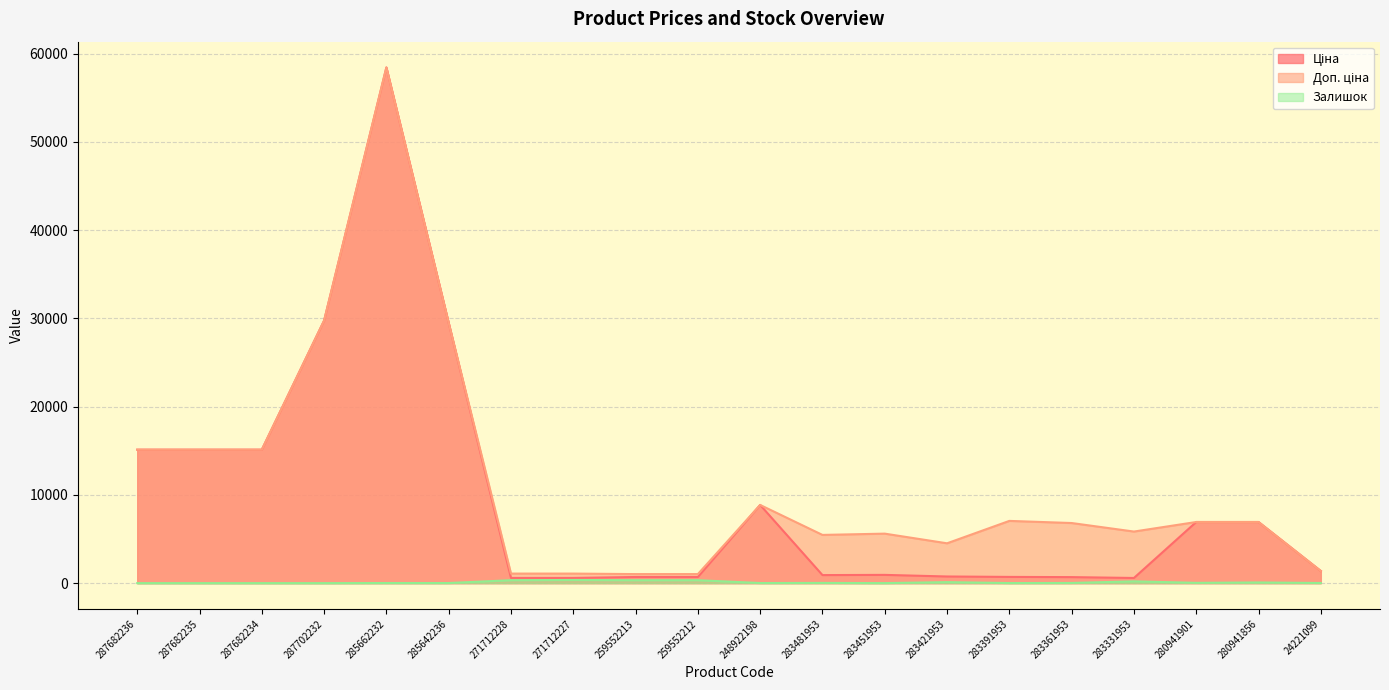

How many data points in Доп. ціна are above 6925?

10